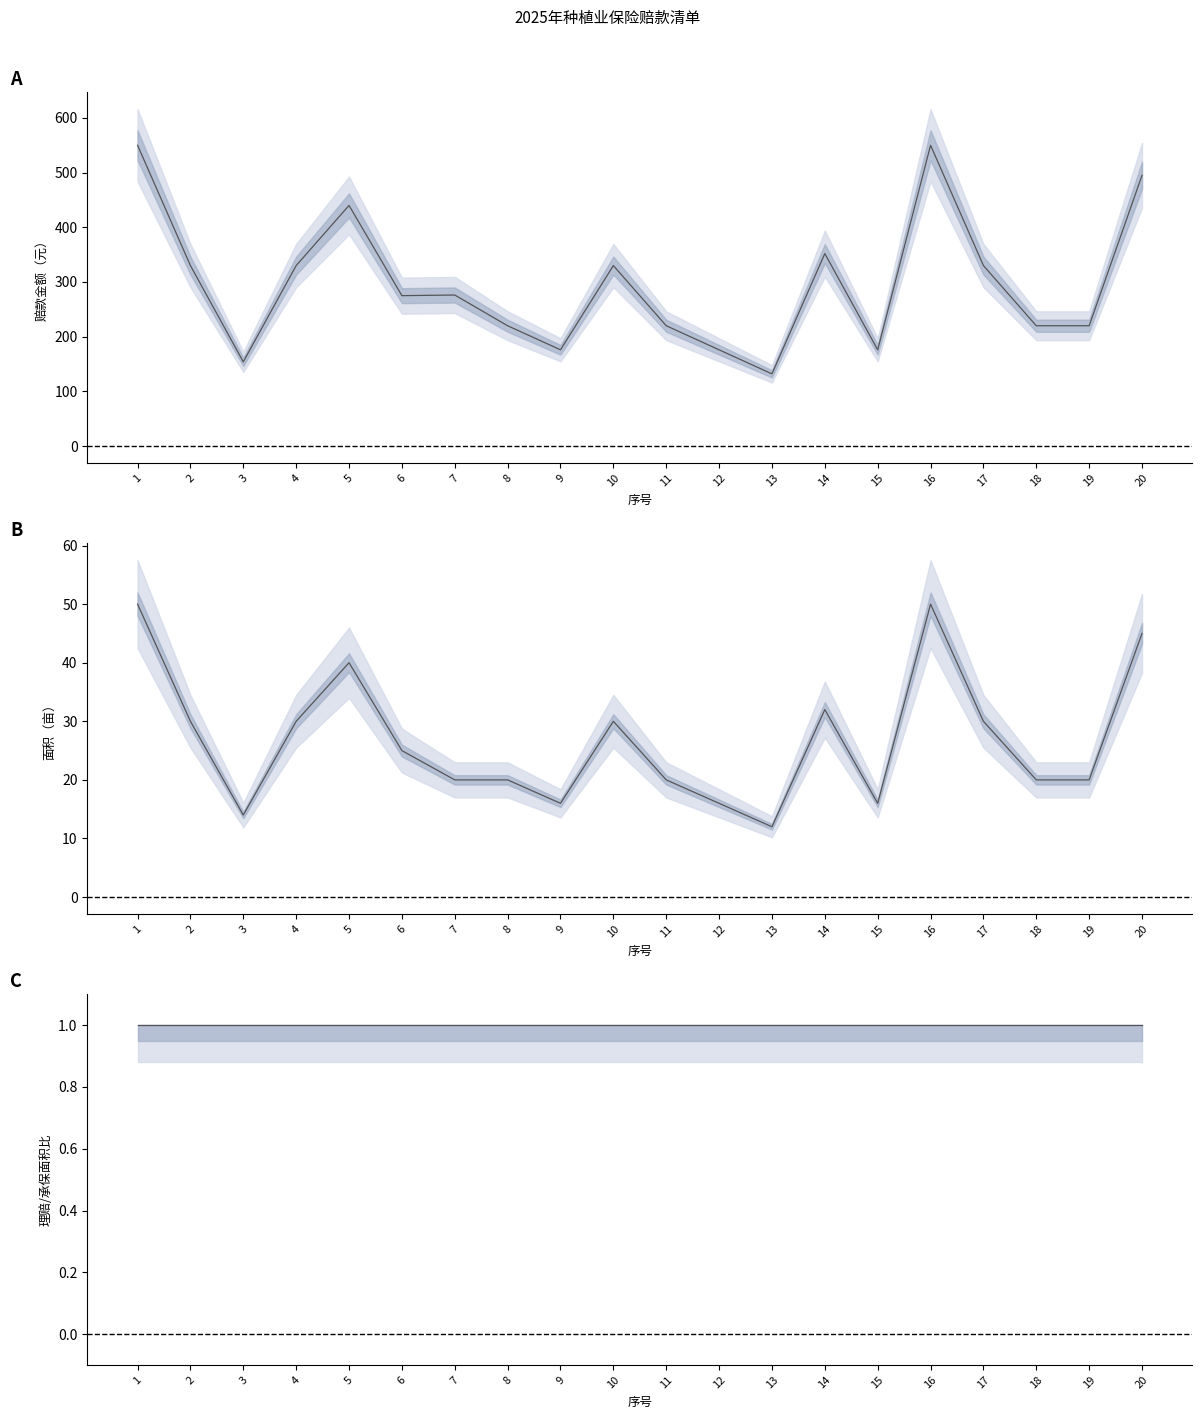

What is the difference between the second highest and minimum values in the 面积均值 series?

38.0